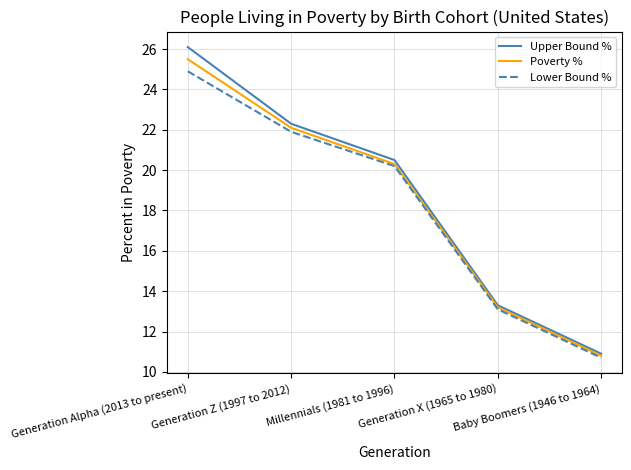

Rank the categories by Poverty % value from lowest to highest.

Baby Boomers (1946 to 1964), Generation X (1965 to 1980), Millennials (1981 to 1996), Generation Z (1997 to 2012), Generation Alpha (2013 to present)